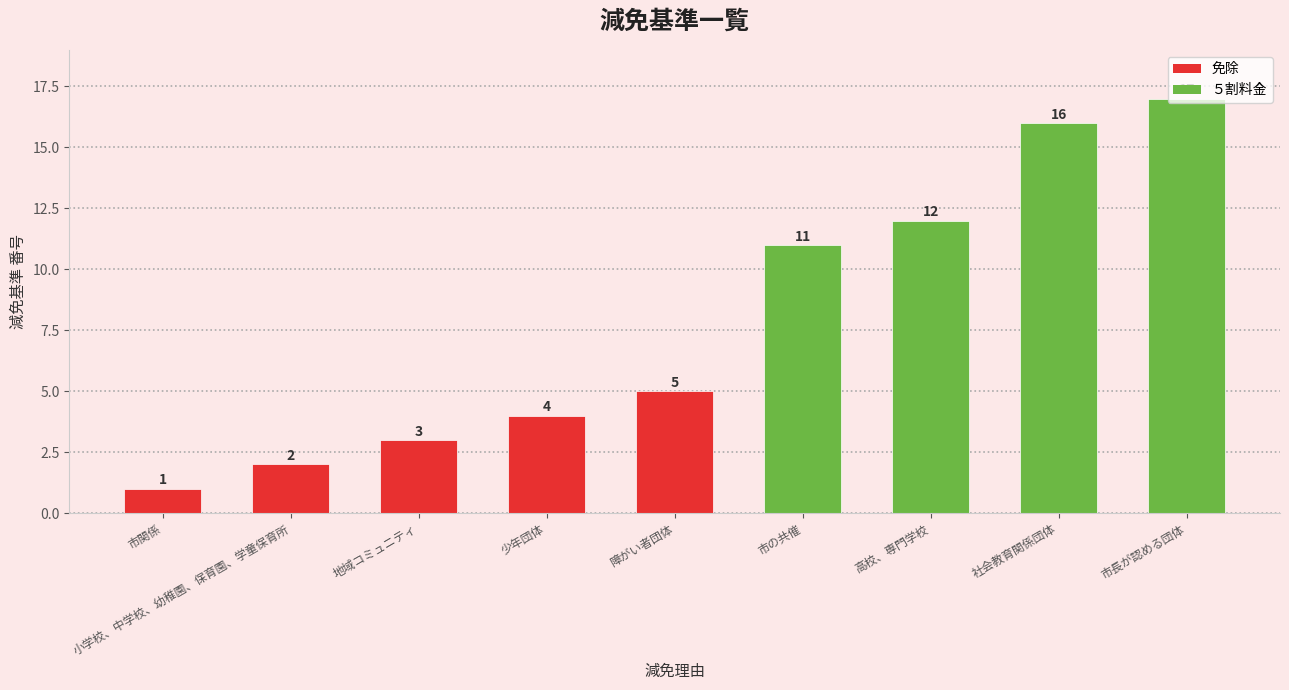

Are the bars horizontal?

No